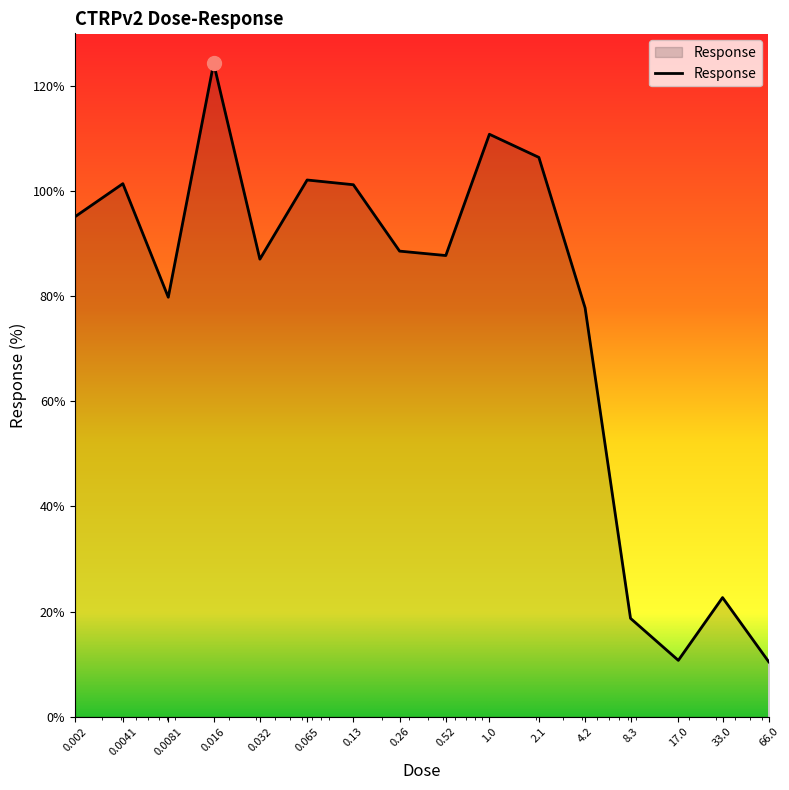

What is the sum of all values?

1224.8